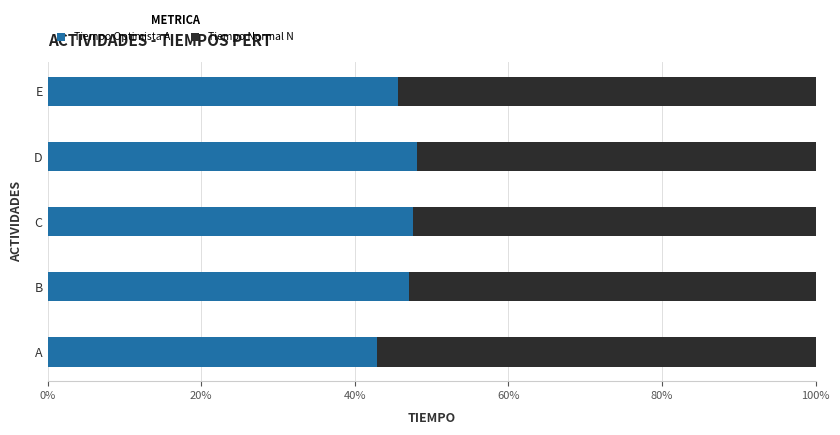

The value of Tiempo Optimista A at D is 48.1. True or false?

True